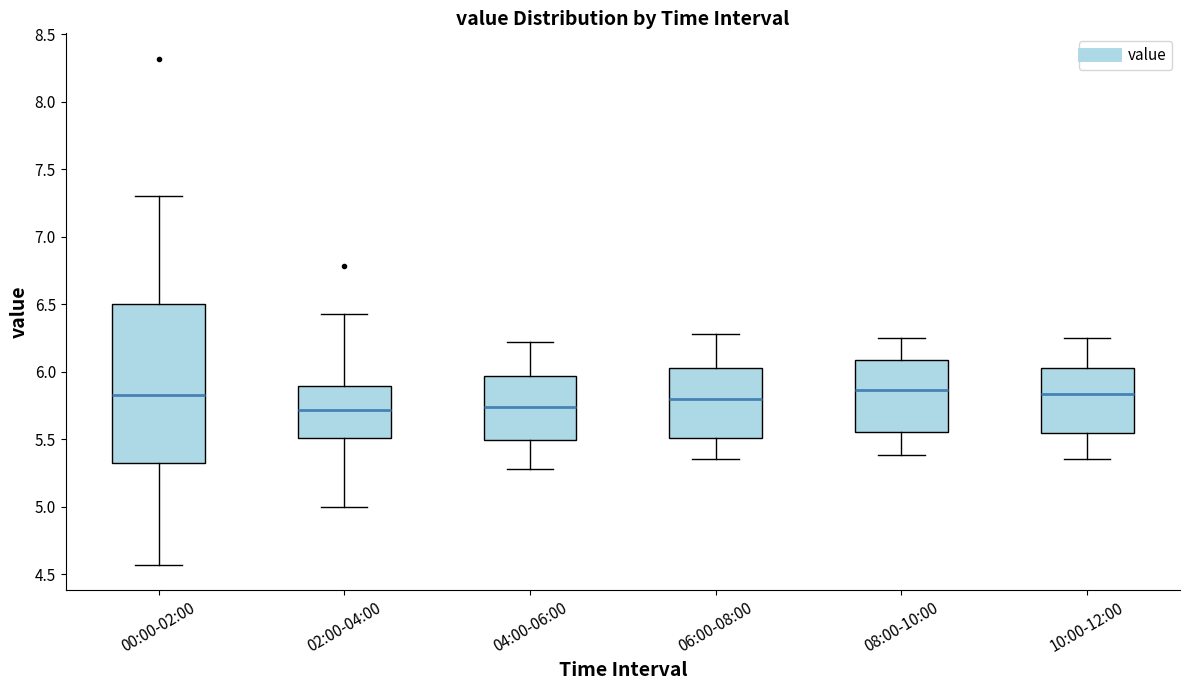

Comparing the boxes themselves (not the whiskers), which one is the tallest?

00:00-02:00